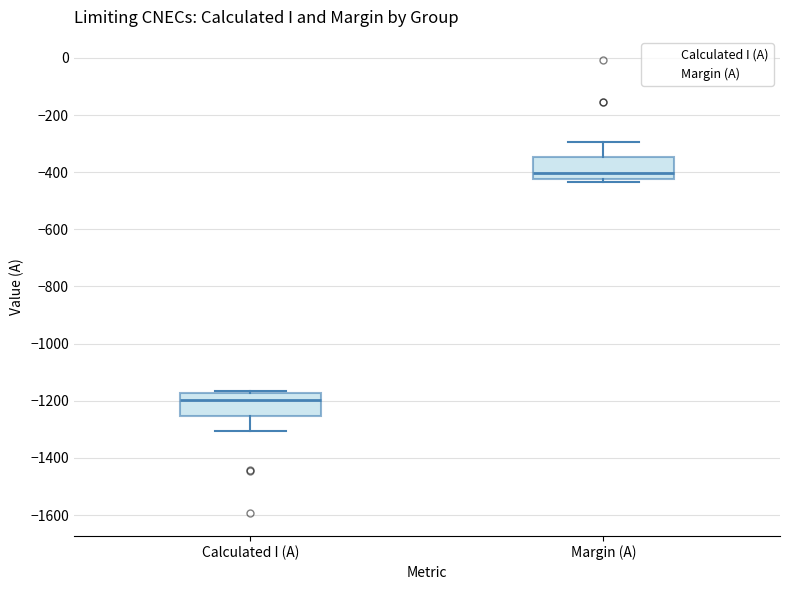

Reading left to right, read every box against the y-axis: the position of its median line, the range the box covers, and the ends of its whiskers. The values are not printed on the chart, so give them approximately, as read against the axis.

Calculated I (A): median -1200, box -1260 to -1180, whiskers -1300 to -1160
Margin (A): median -400, box -420 to -340, whiskers -440 to -300